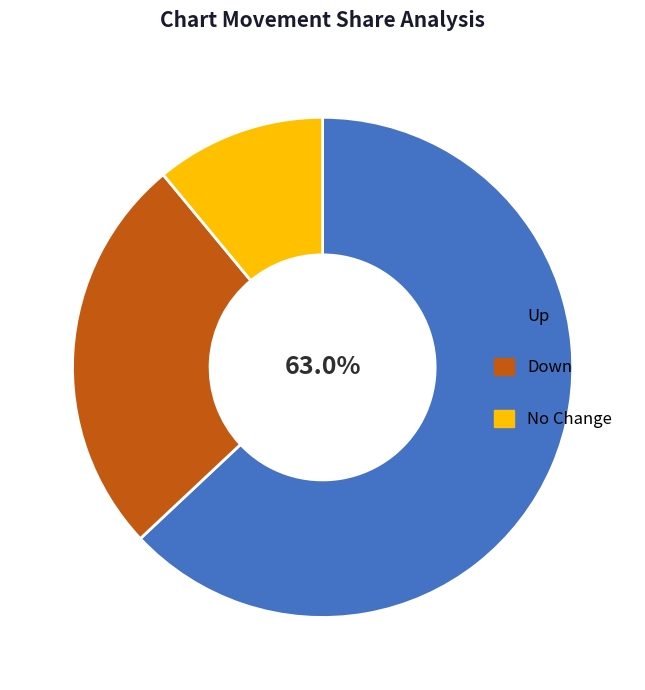

Does any single category account for the majority?

Yes